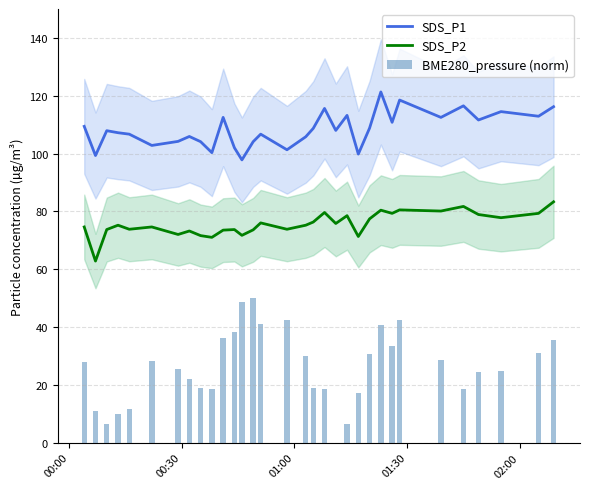

What is the lowest value of the SDS_P1 series?

97.8